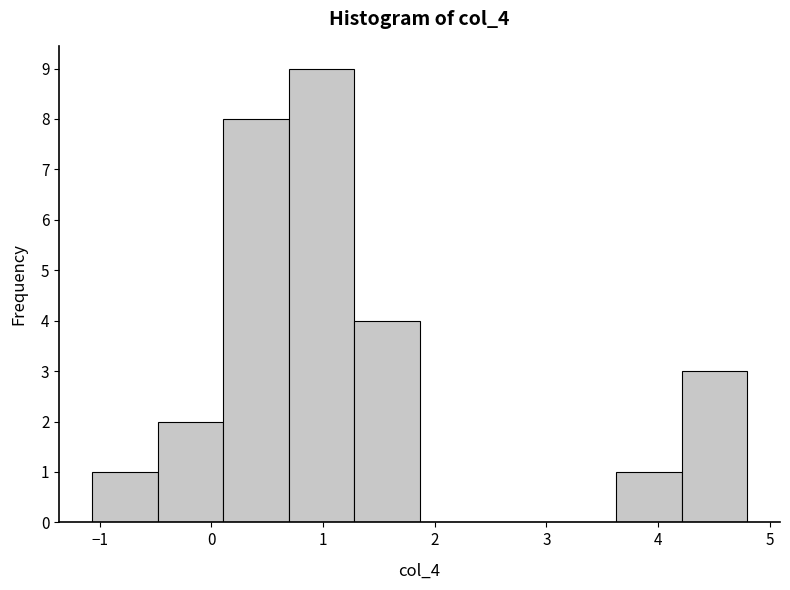

Which range on the x-axis has the tallest bar?

0.7 to 1.3